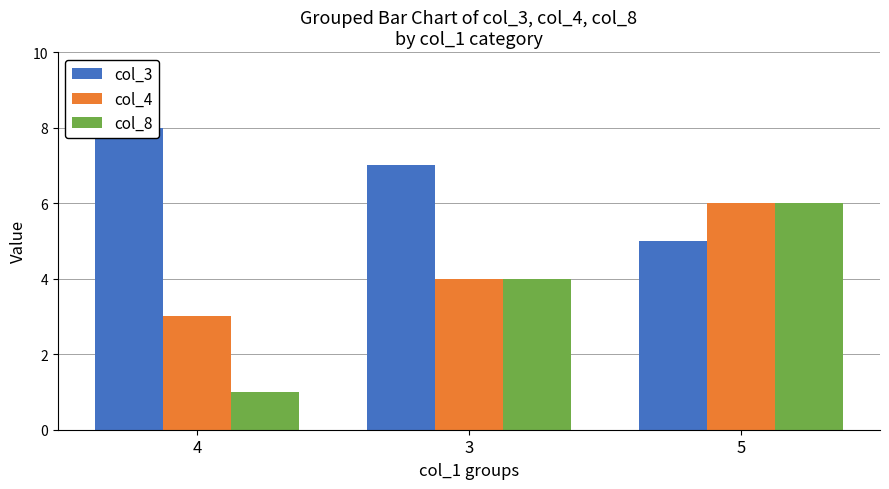

List the series in order of their overall mean, lowest first.

col_8, col_4, col_3